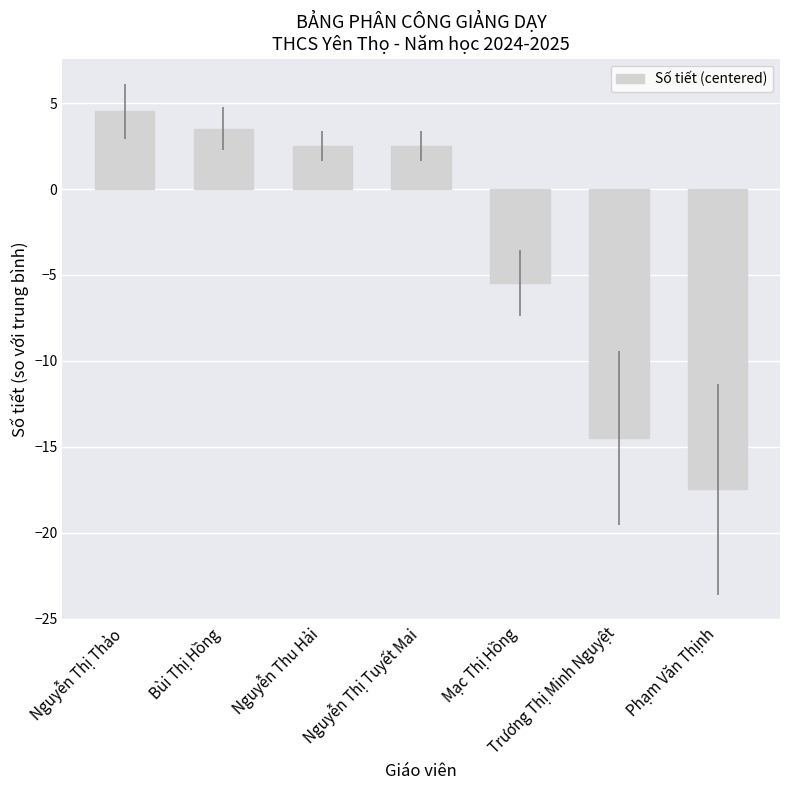

What is the sum of all values?

-24.4